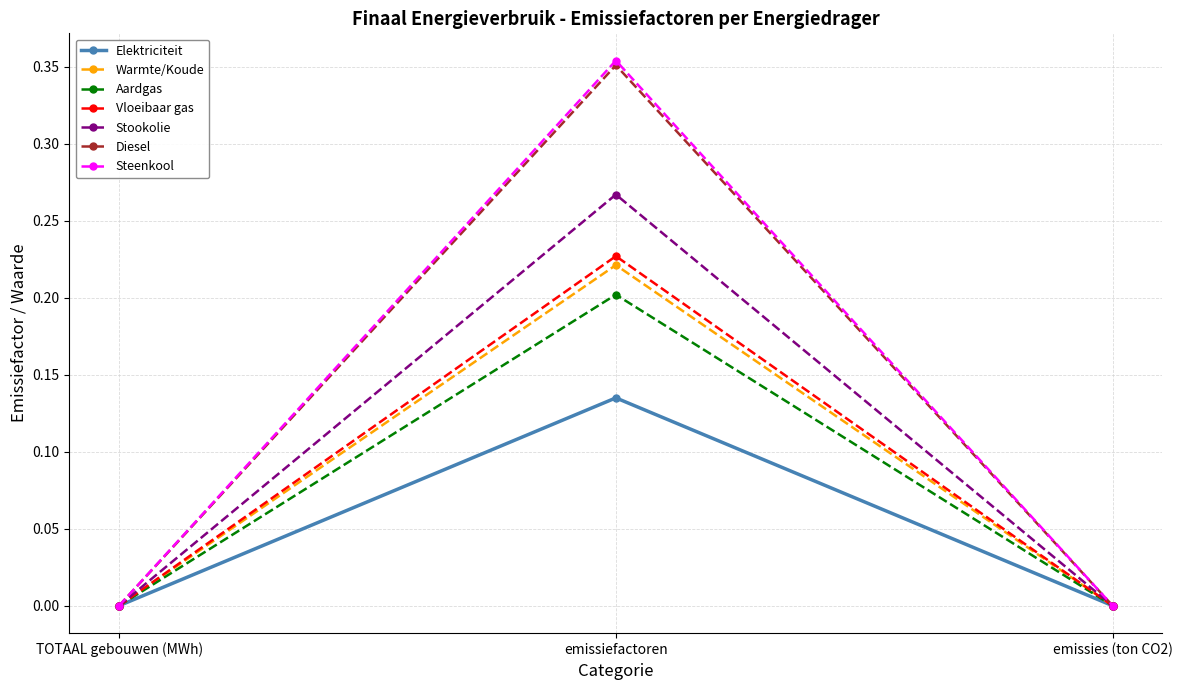

Does the chart display data point markers on the line(s)?

Yes